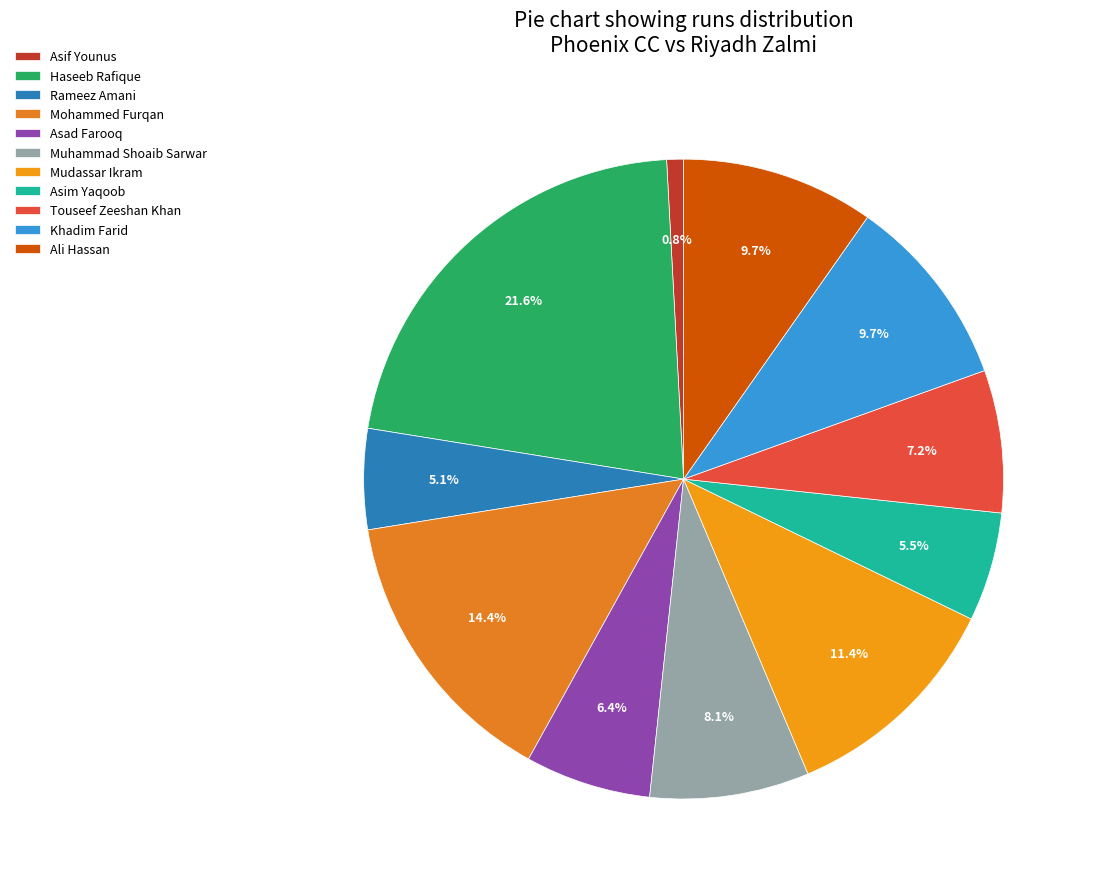

To the nearest percent, what is the difference between the largest and smallest slice percentages?

21%